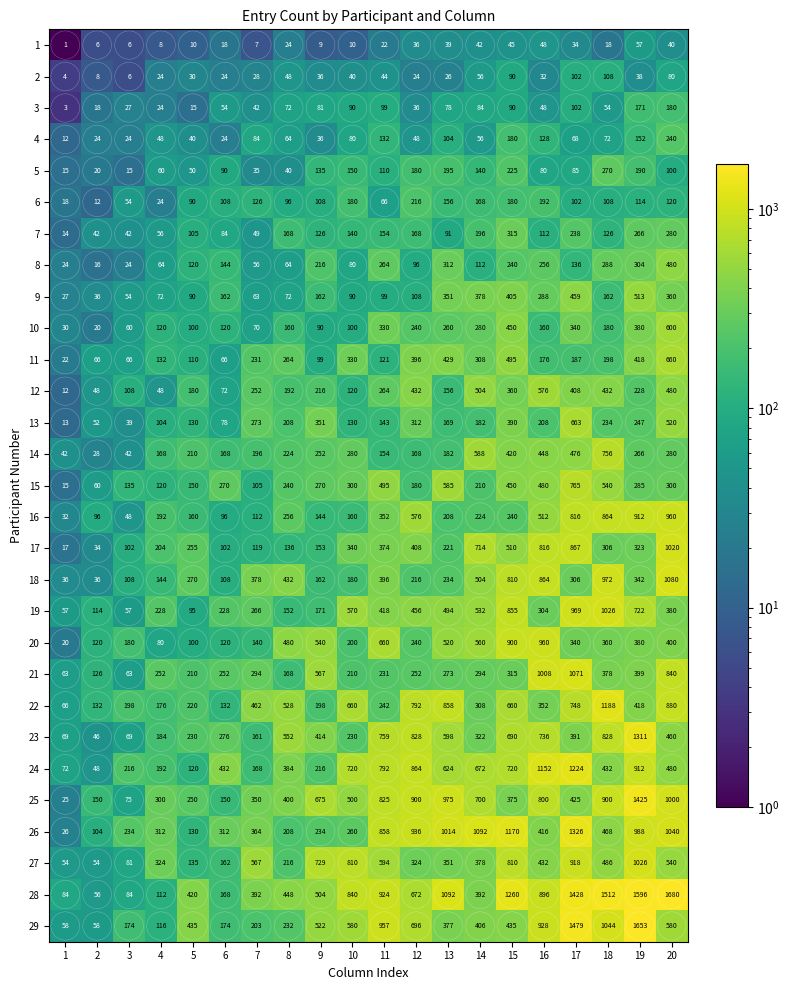

The 24 series shows 1224 at 17. True or false?

True